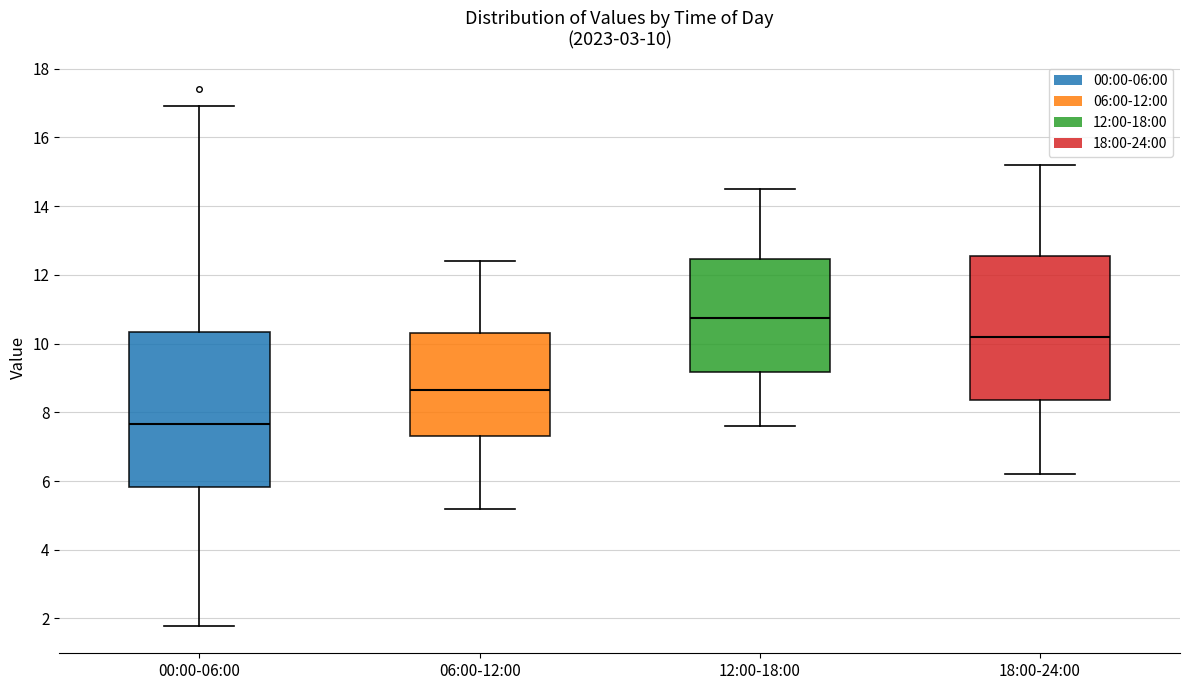

Which box's median line is the highest?

12:00-18:00